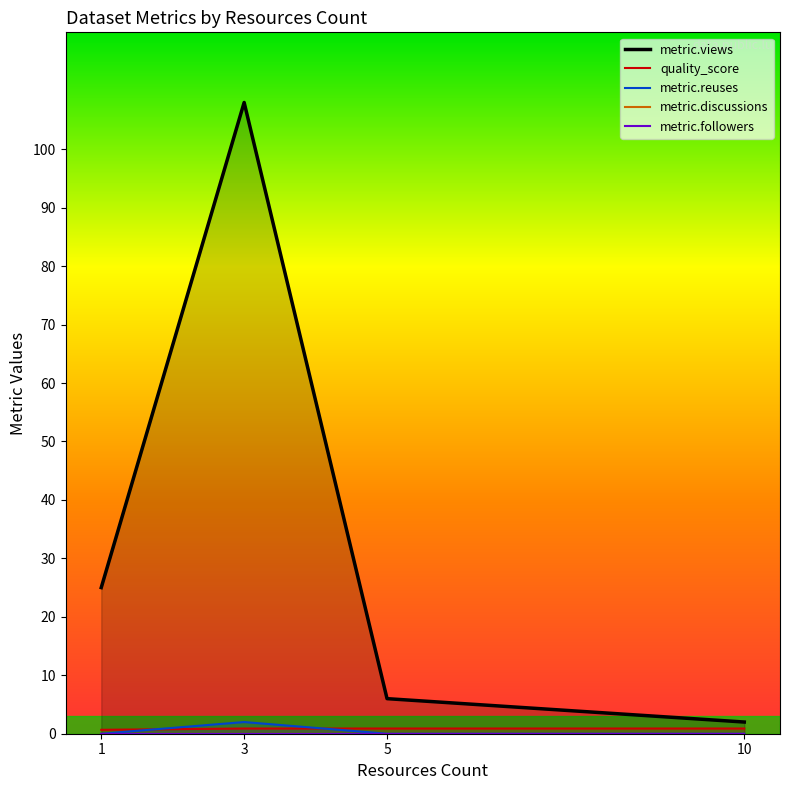

Reading right to left, what are all the values shown in this chart?

metric.views: 2.0	6.0	108.0	25.0
quality_score: 0.9	0.9	0.9	0.7
metric.reuses: 0.0	0.0	2.0	0.0
metric.discussions: 0.0	0.0	0.0	0.0
metric.followers: 0.0	0.0	0.0	0.0